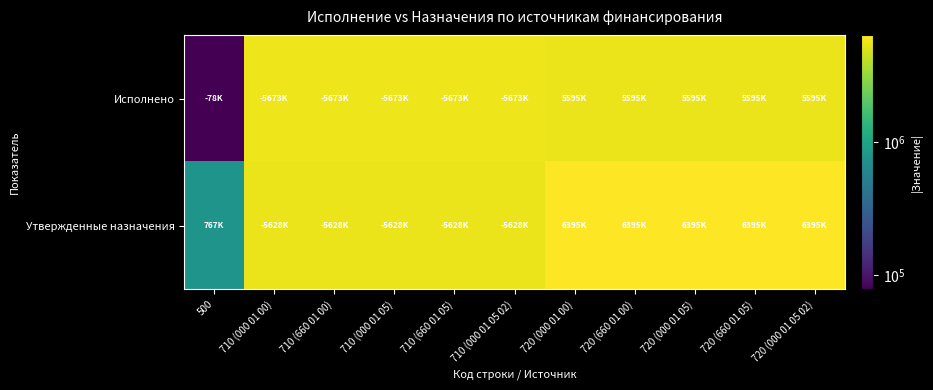

How many categories are shown in the chart?

11